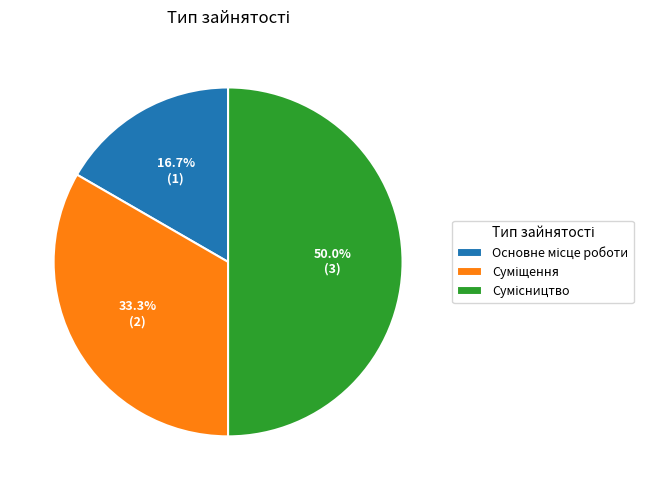

Count the number of slices in the pie.

3